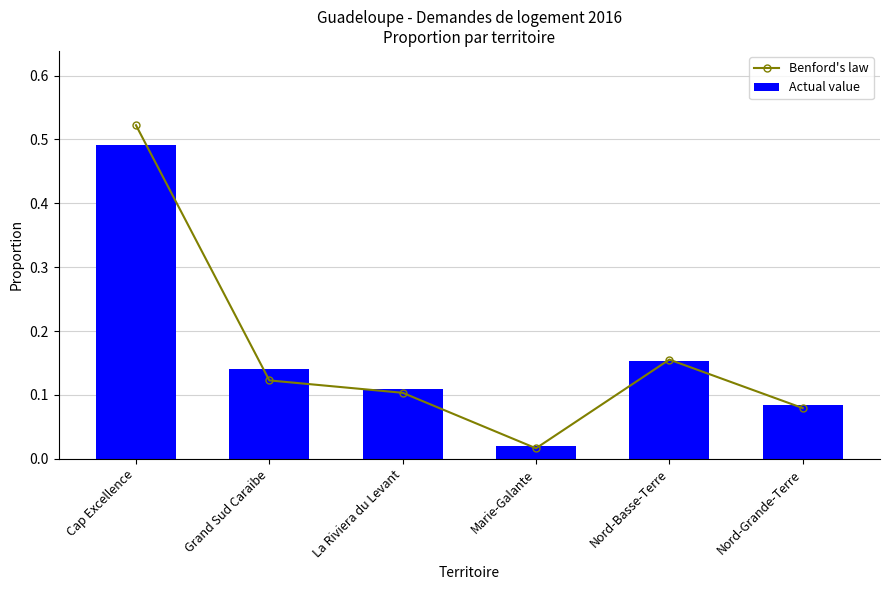

What is the value of the Actual value bar at the 5th from the left?

0.2